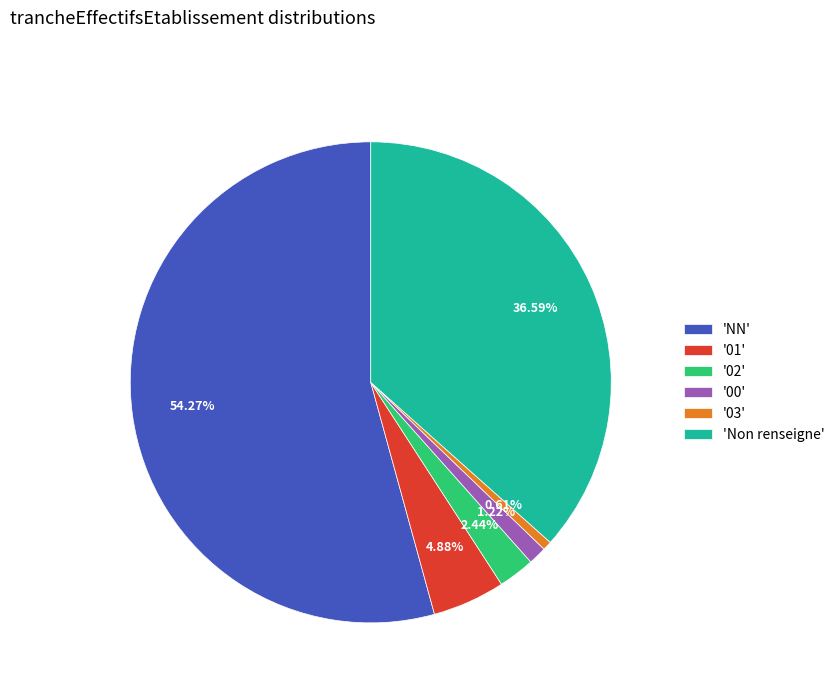

Which has a higher value, '02' or 'NN'?

'NN'